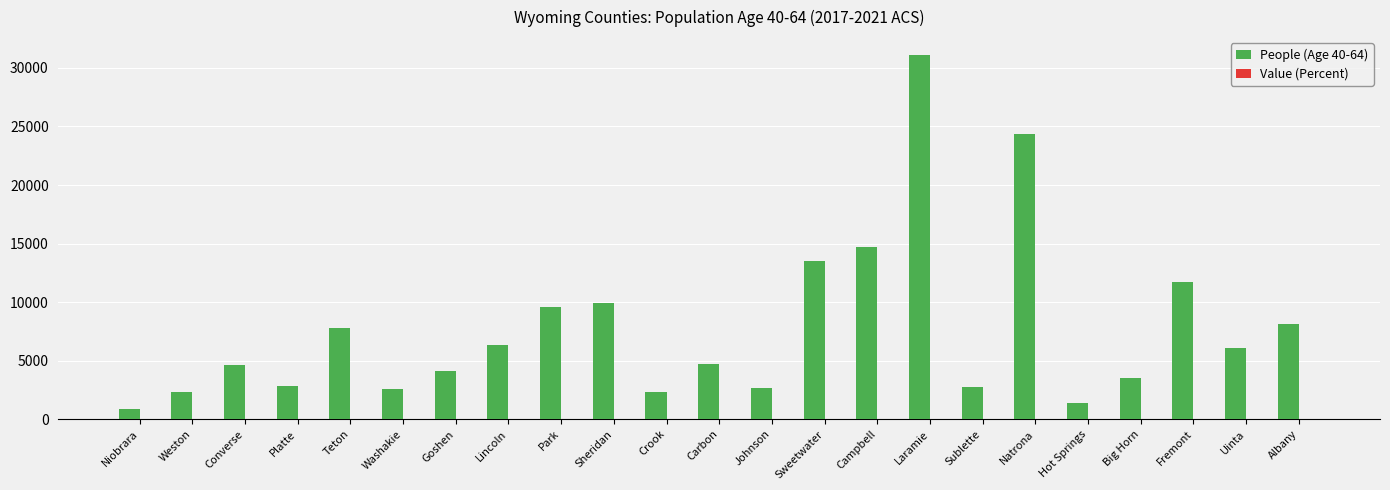

What is the average value of the People (Age 40-64) series?

7743.0